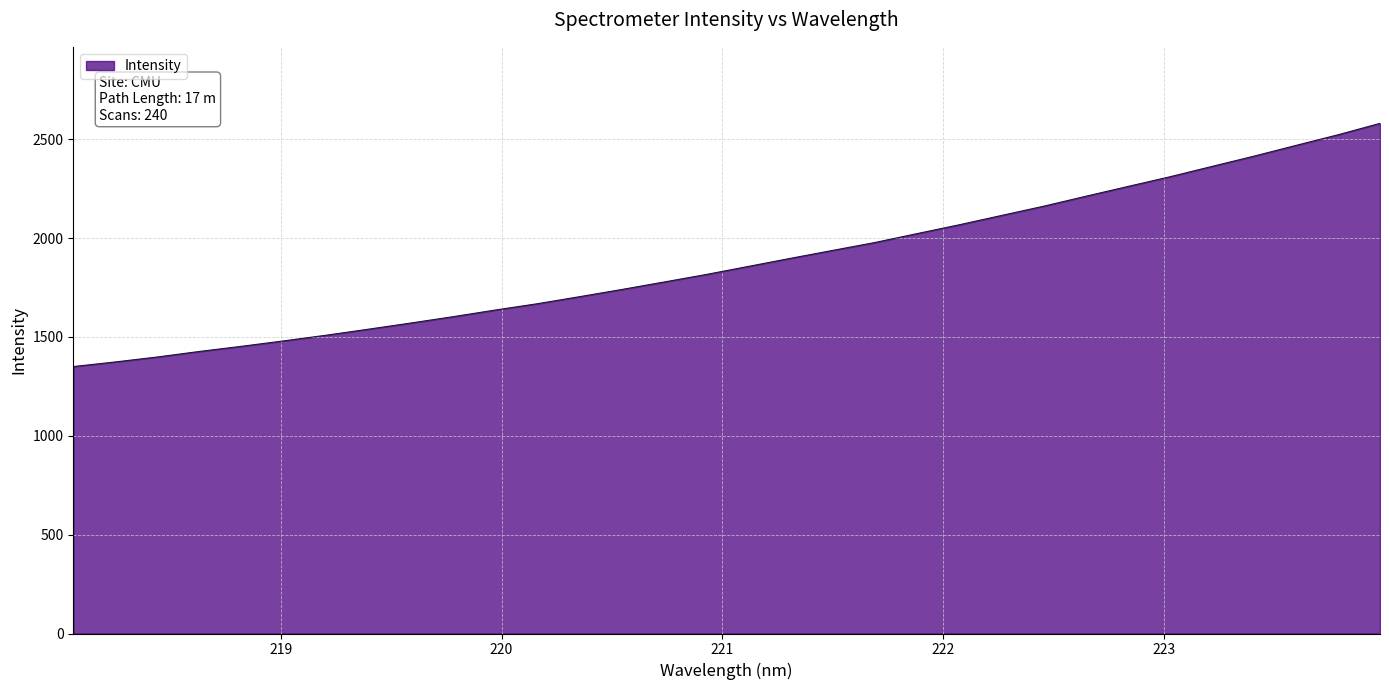

What is the sum of all values?

60213.8